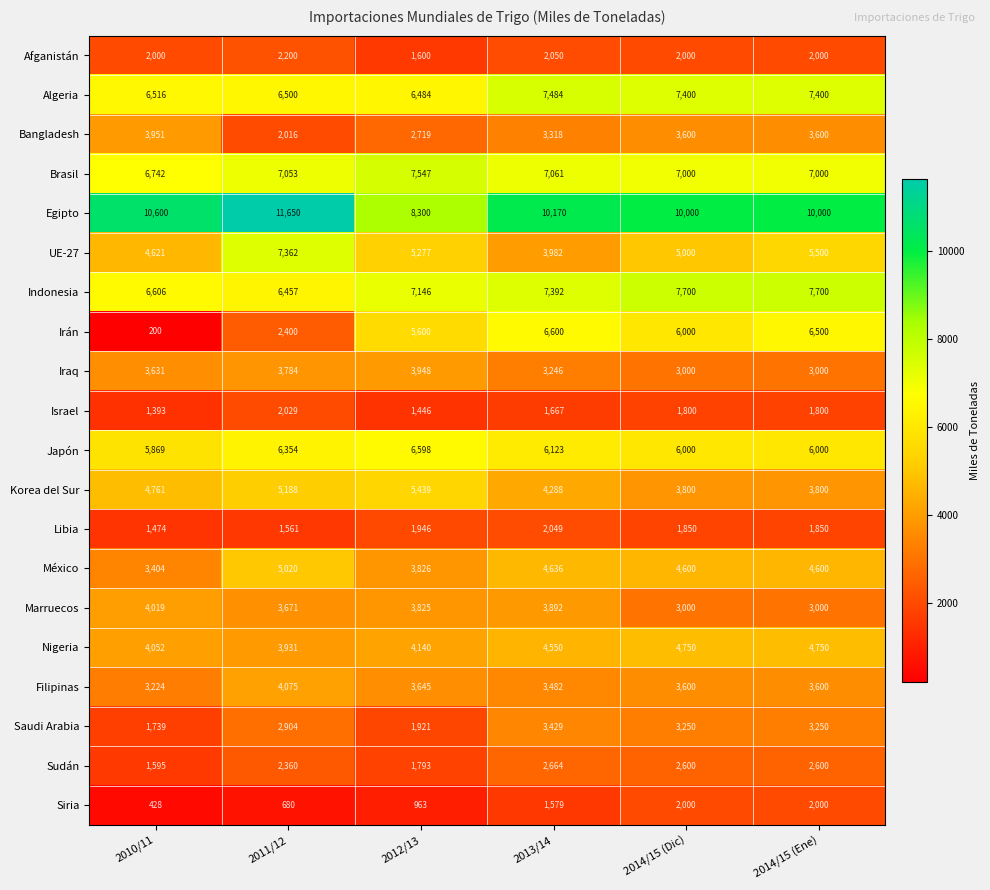

How many distinct data groups are displayed?

20